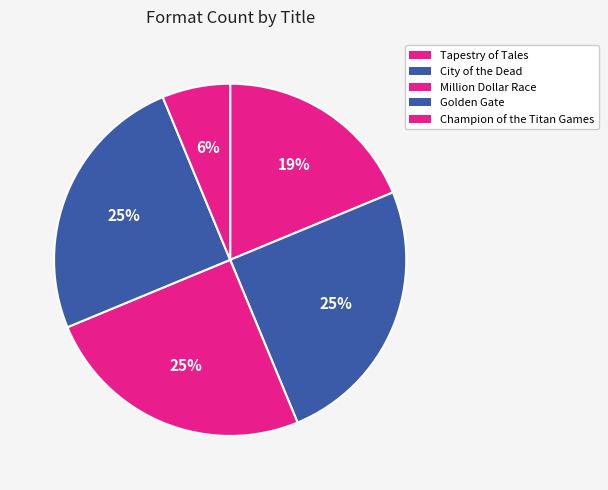

True or false: Million Dollar Race accounts for 25% of the total.

True